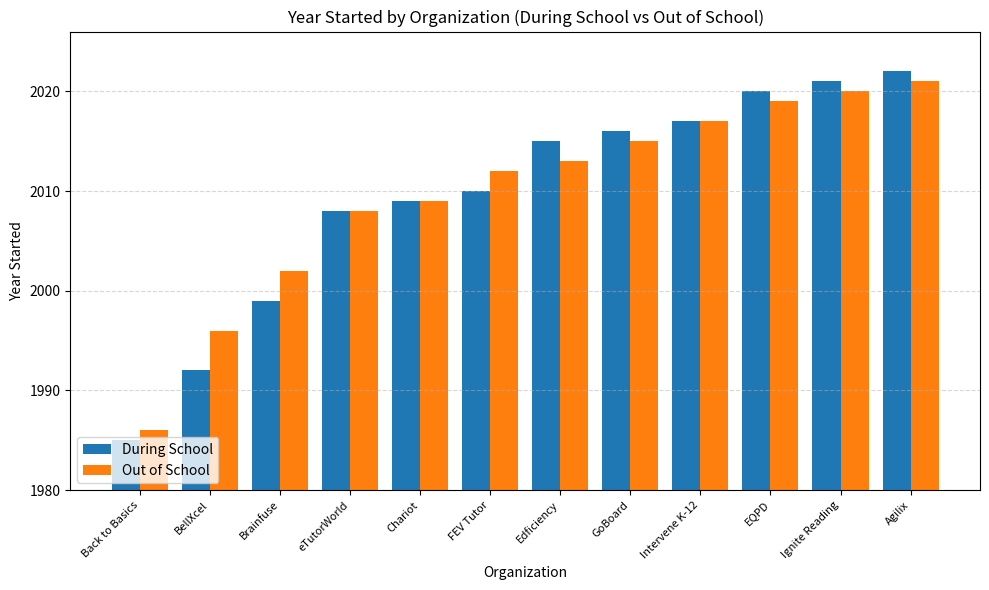

The value of Out of School at Back to Basics is 944. True or false?

False